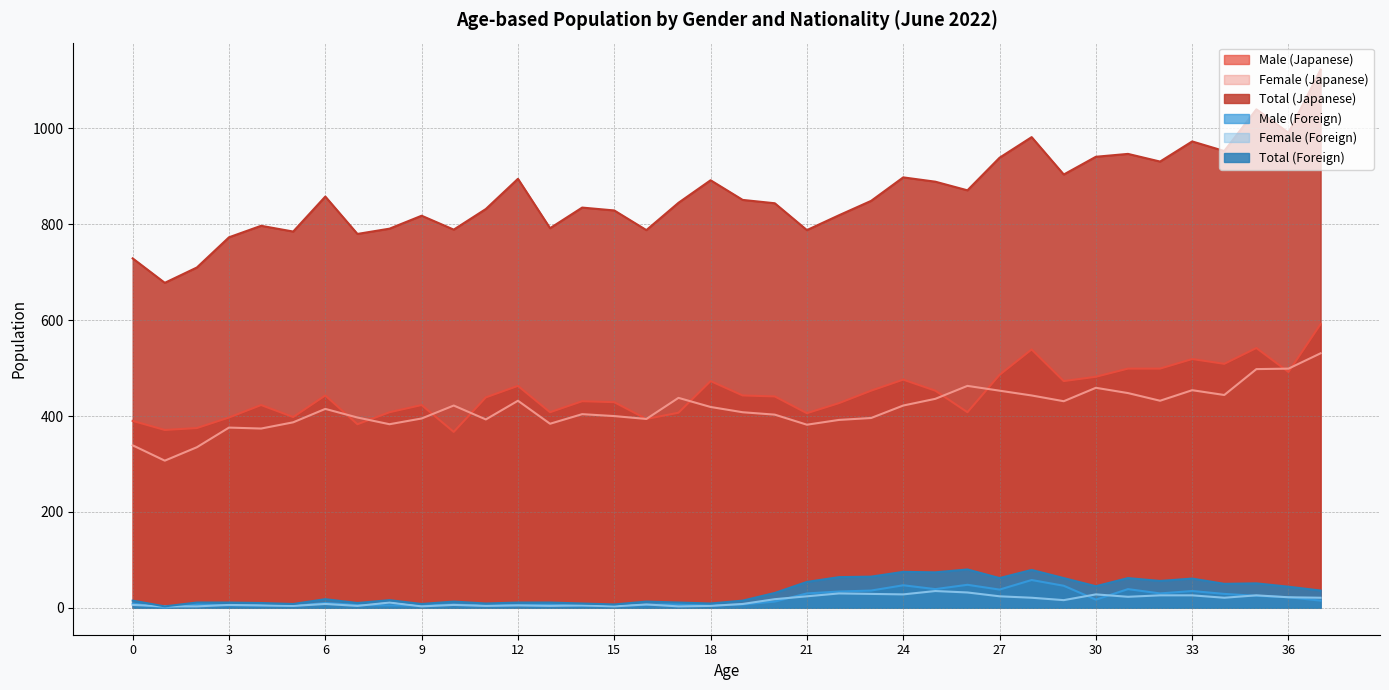

Rank the categories by Female (Foreign) value from lowest to highest.

1, 2, 9, 15, 17, 5, 7, 11, 13, 18, 4, 12, 14, 0, 3, 10, 16, 6, 19, 8, 29, 20, 28, 34, 37, 36, 31, 21, 27, 32, 33, 35, 24, 30, 23, 22, 26, 25